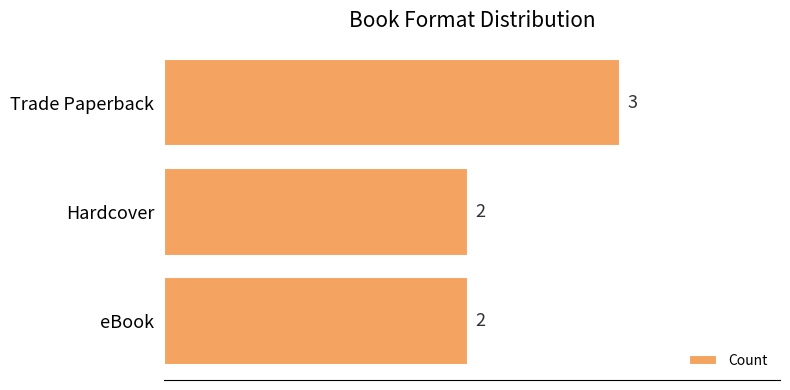

Reading bottom to top, extract all data points from this chart.

eBook=2	Hardcover=2	Trade Paperback=3